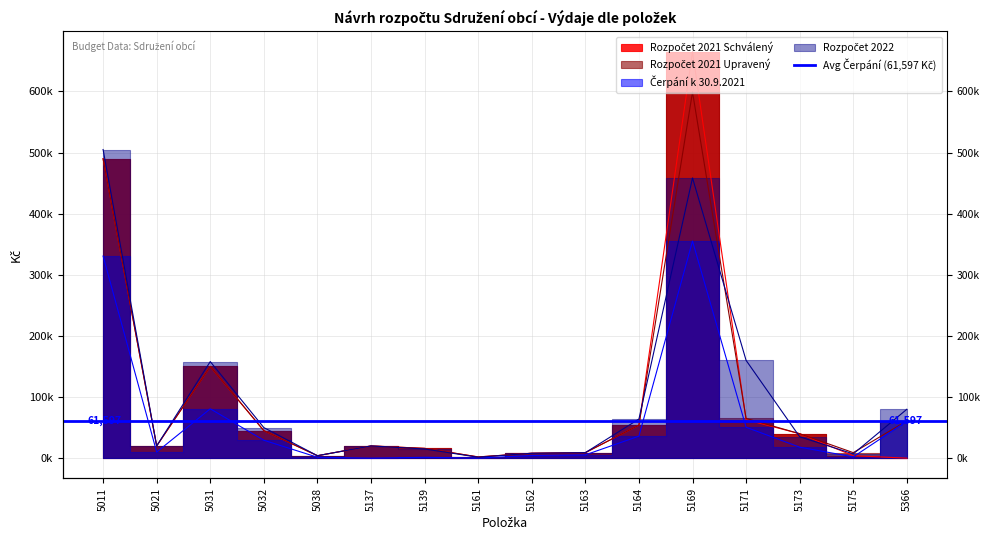

What is the spread (max minus min) of values at 5171?

109488.6